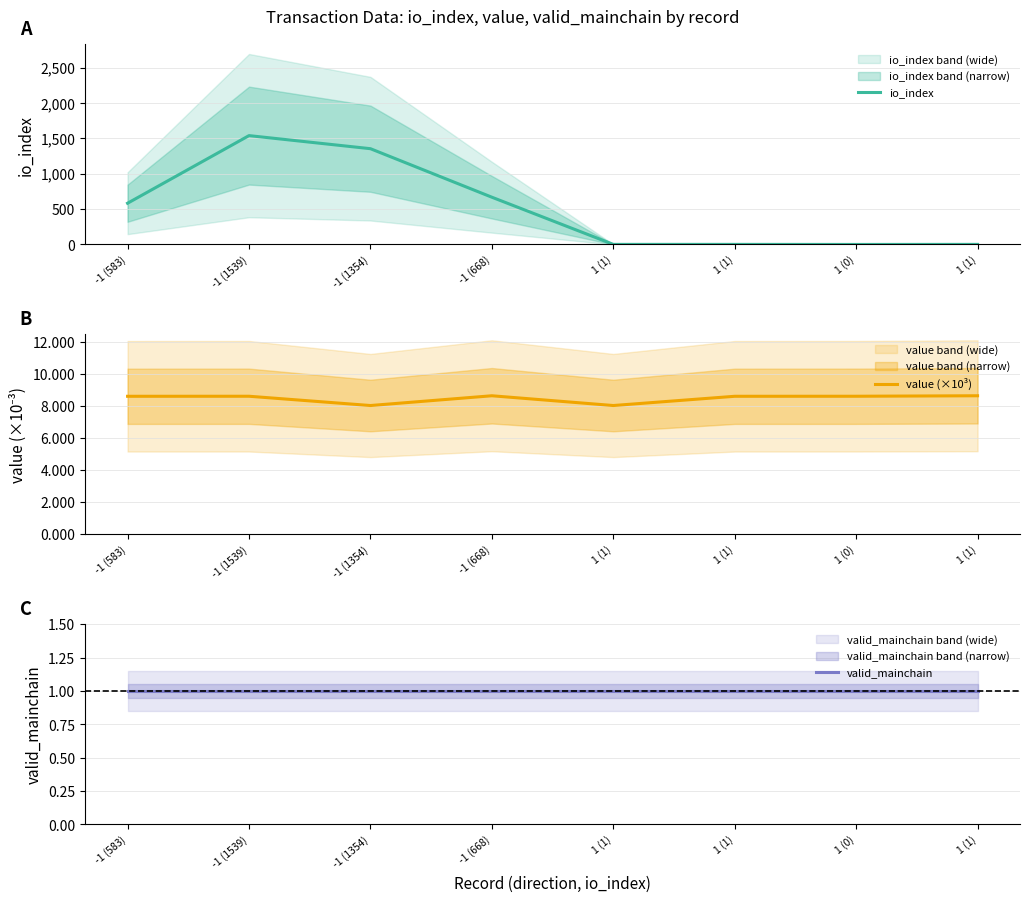

Which series has the widest spread of values?

io_index